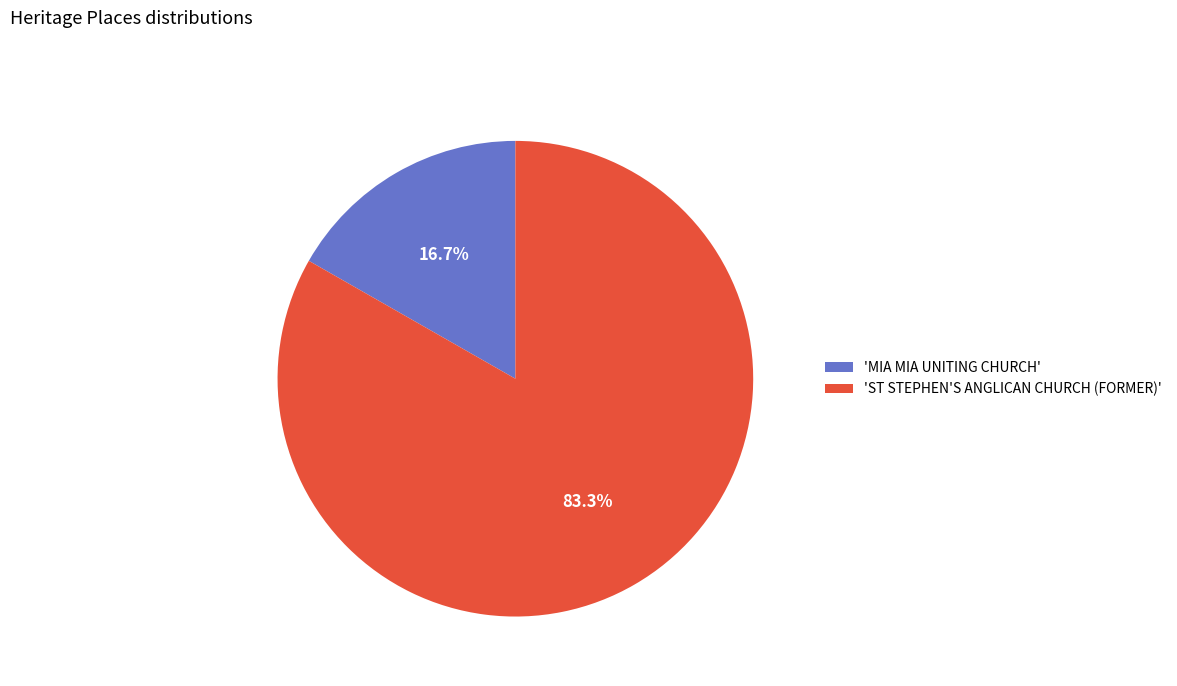

Rank the categories by value from highest to lowest.

'ST STEPHEN'S ANGLICAN CHURCH (FORMER)', 'MIA MIA UNITING CHURCH'